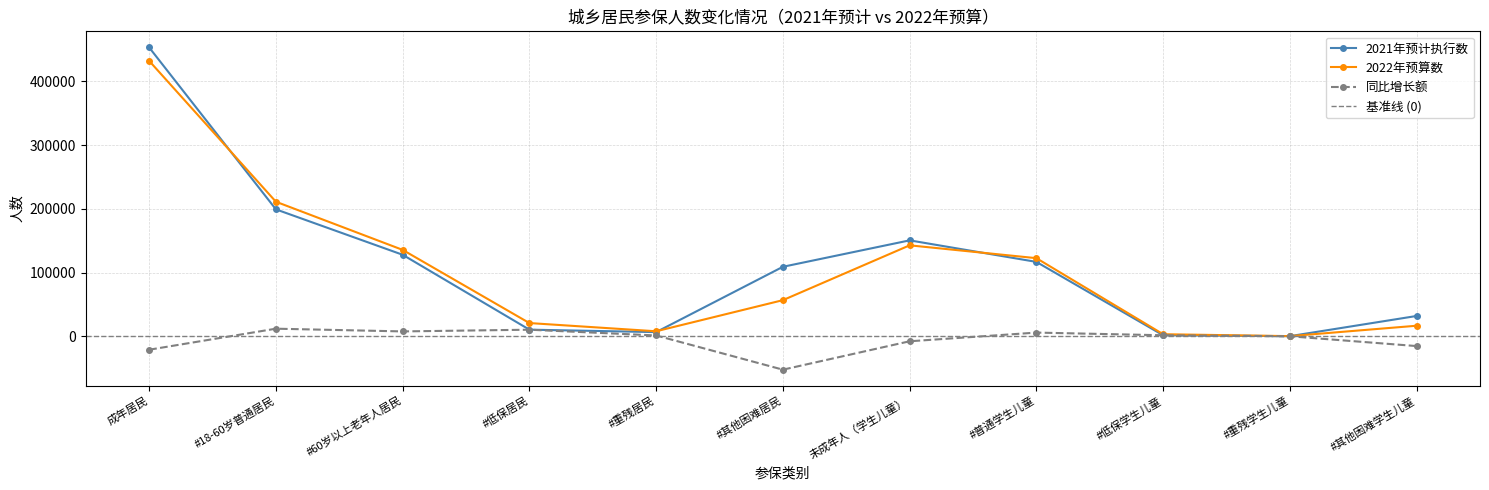

Is it true that 2021年预计执行数 equals 2682 at #低保学生儿童?

False